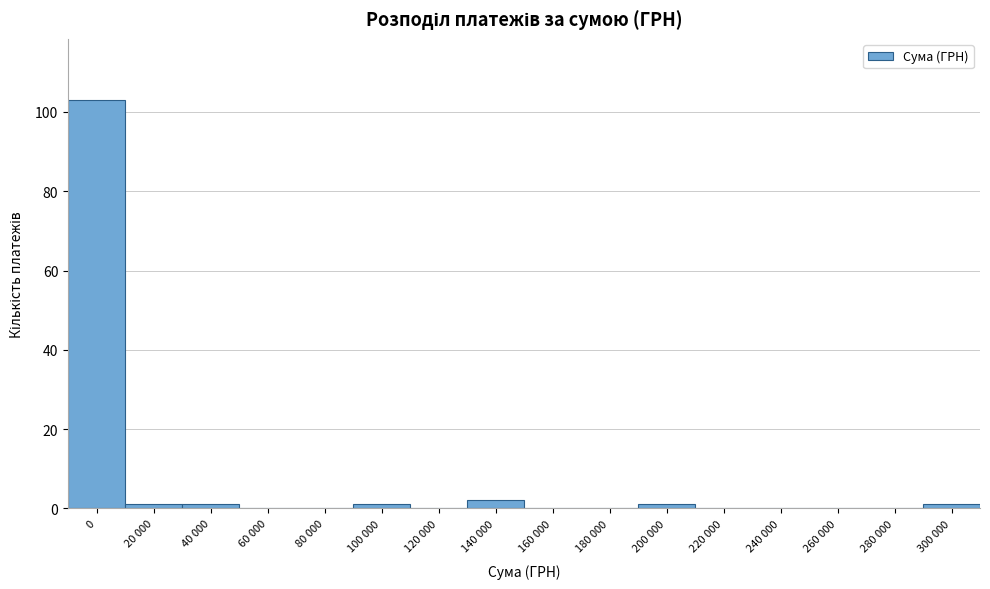

Reading left to right, list all the values displayed in this chart.

0=103	20 000=1	40 000=1	60 000=0	80 000=0	100 000=1	120 000=0	140 000=2	160 000=0	180 000=0	200 000=1	220 000=0	240 000=0	260 000=0	280 000=0	300 000=1